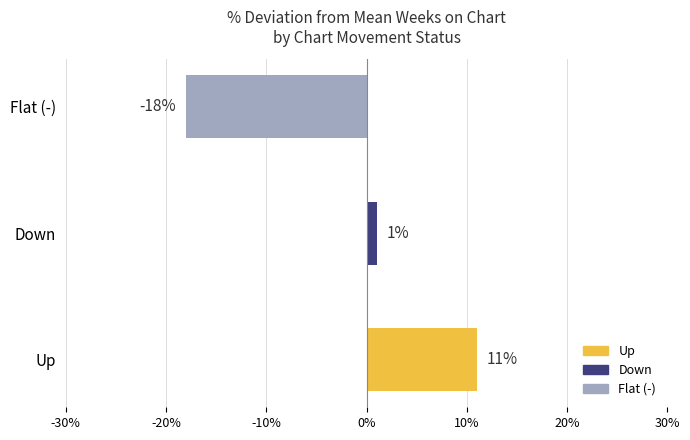

Between Flat (-) and Up, which is larger?

Up